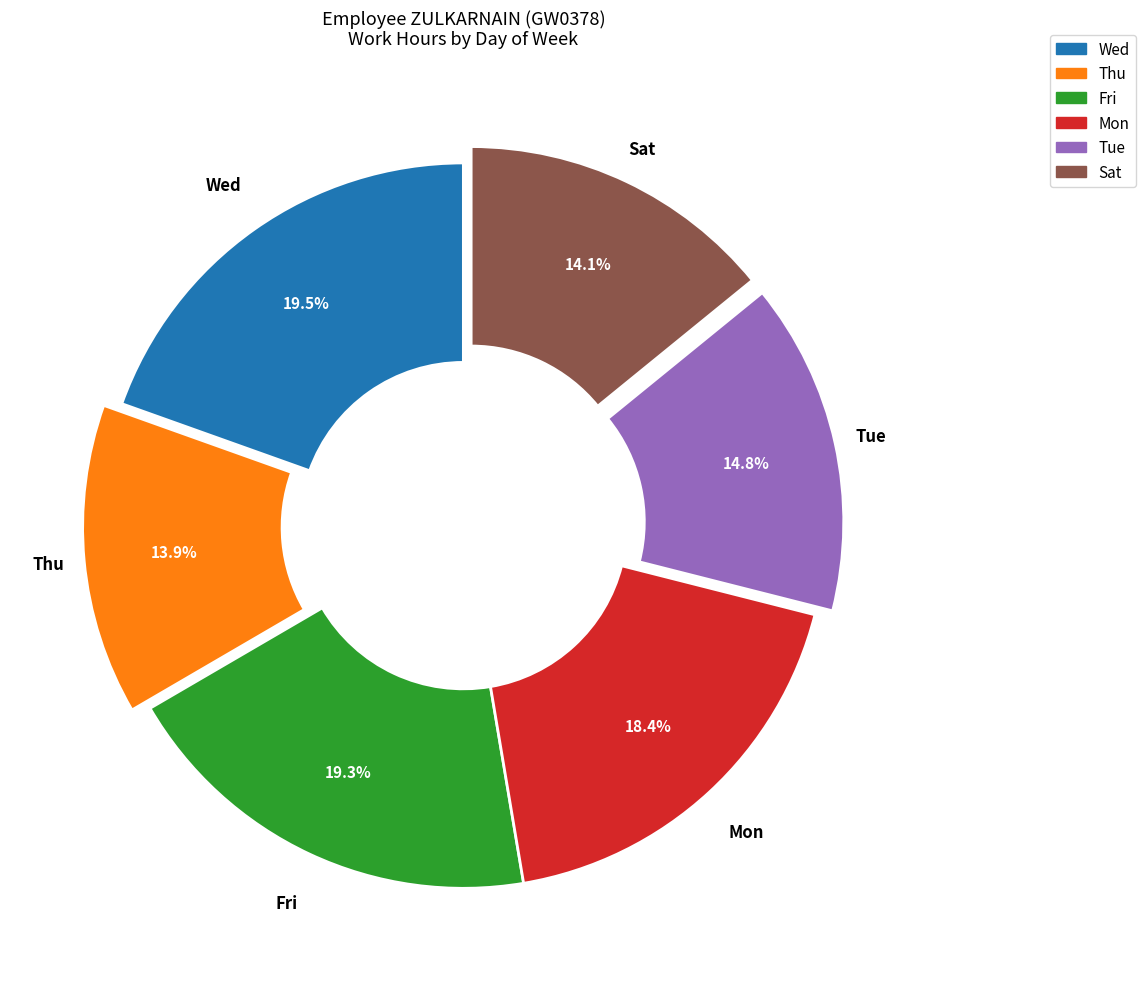

Does any single category account for the majority?

No